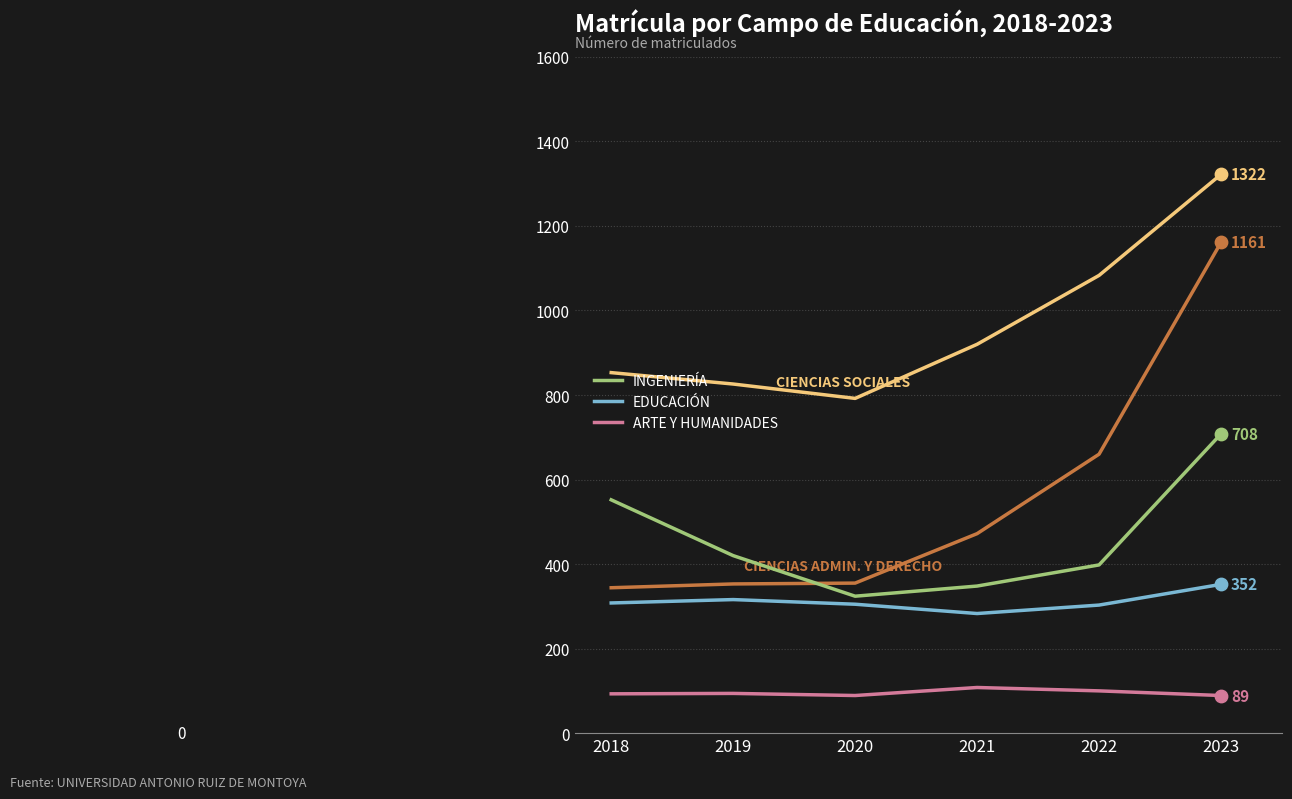

At which category is the sum across all series the highest?

2023